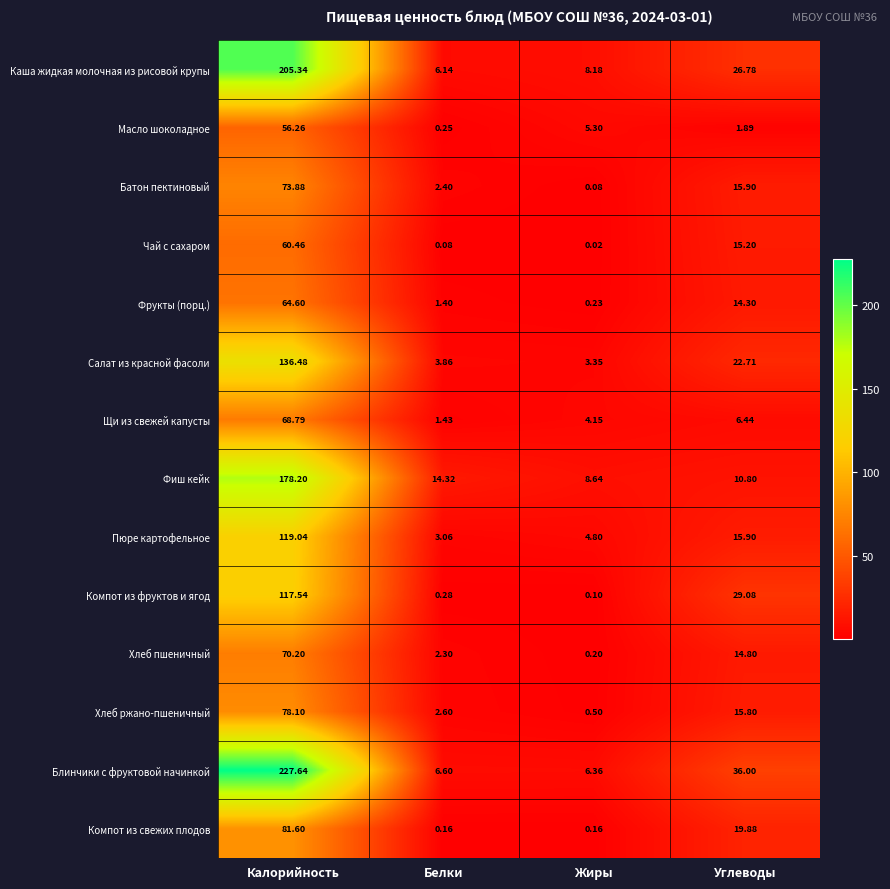

Which category has the lowest value across all series?

Жиры